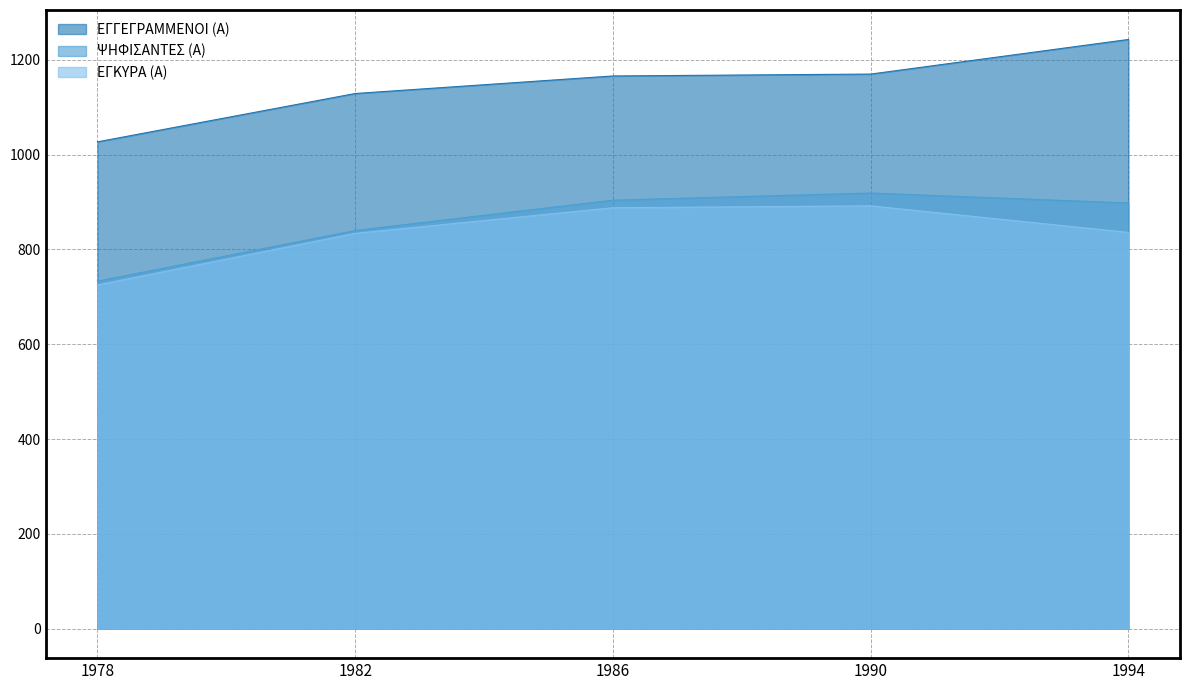

What is the difference between the second highest and minimum values in the ΕΓΓΕΓΡΑΜΜΕΝΟΙ (Α) series?

143